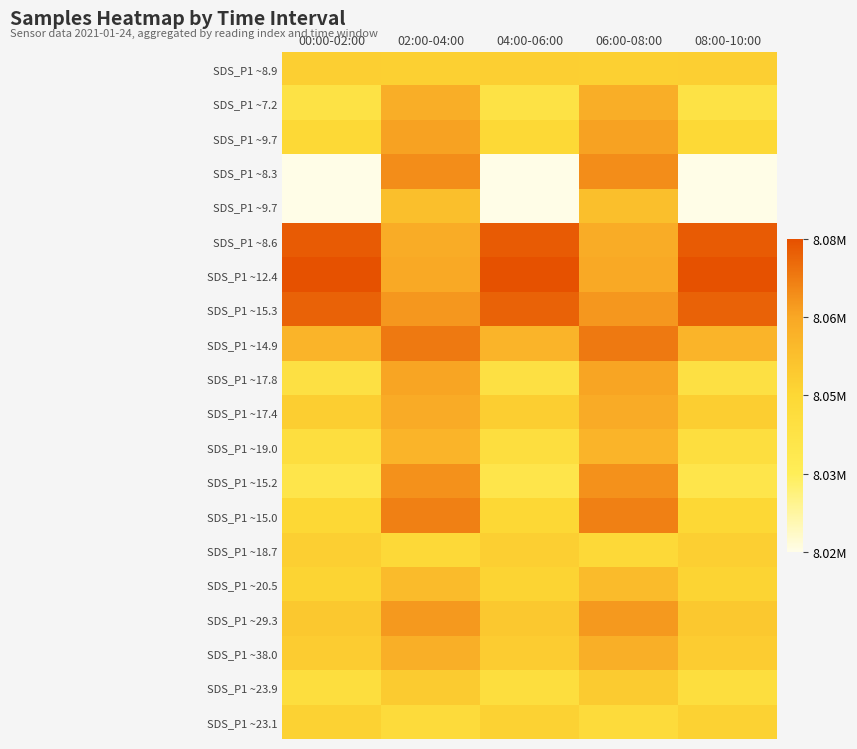

What is the difference between the highest and lowest values at 04:00-06:00?

59883